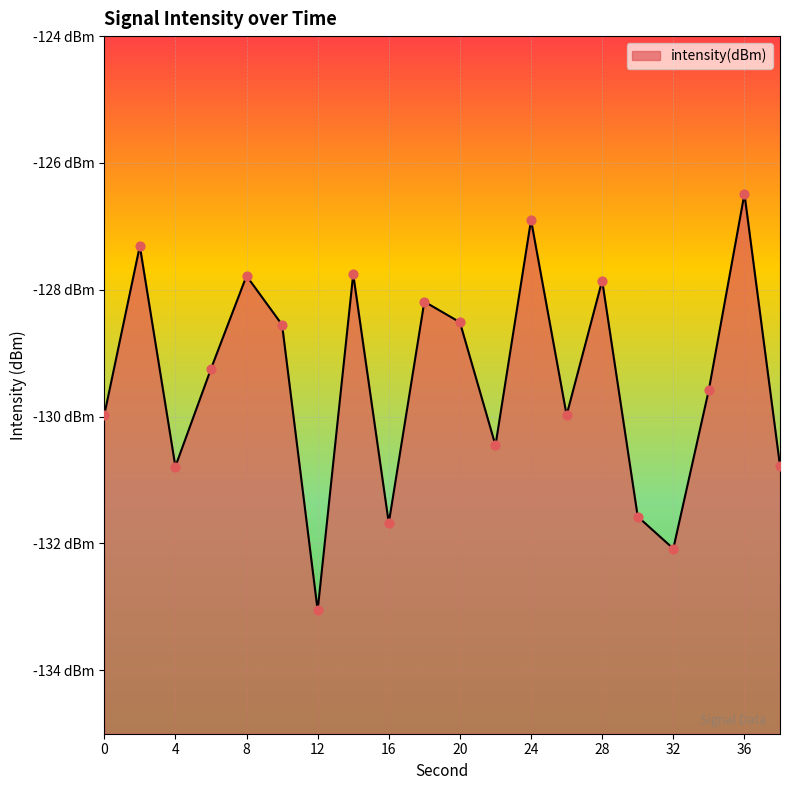

What is the change in value from 12 to 34?

+3.5